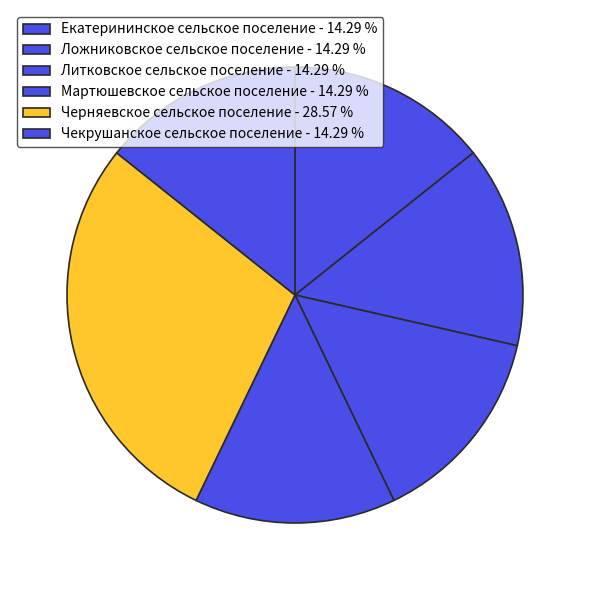

True or false: Литковское сельское поселение accounts for 2% of the total.

False